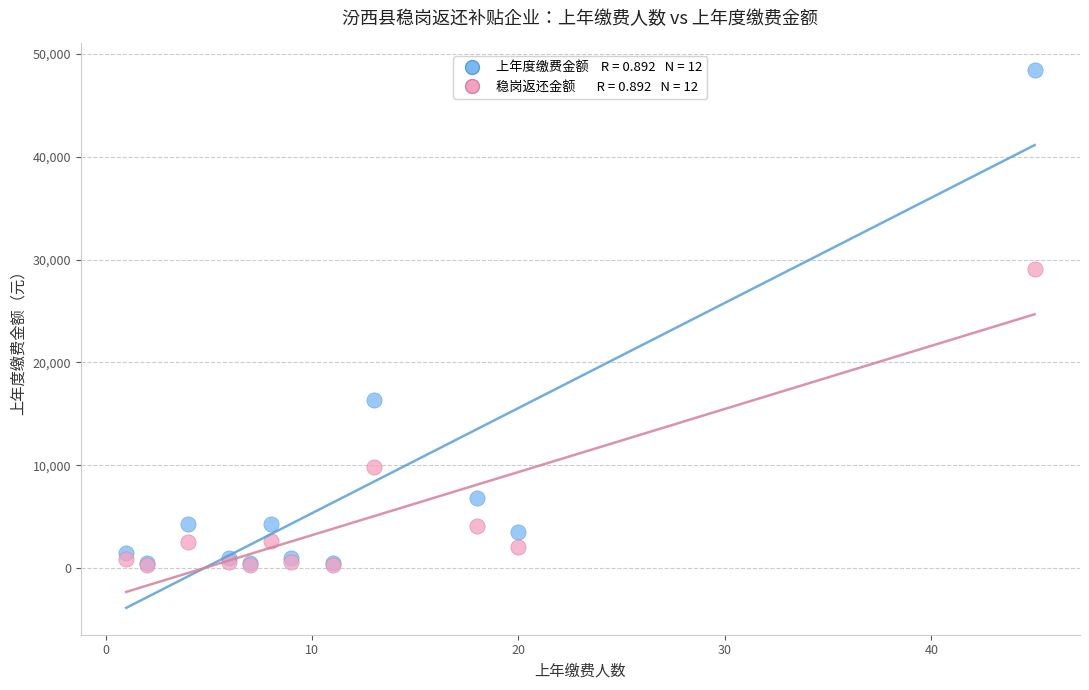

Across all series, what Y value is closest to 24347?

29039.5